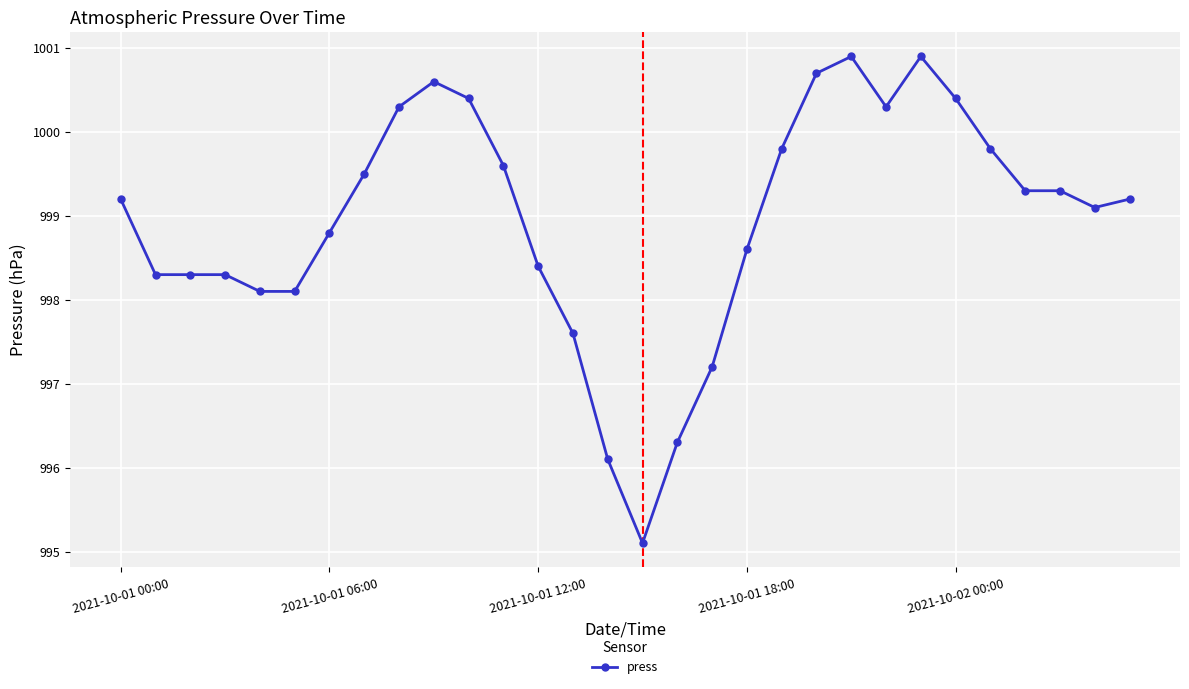

Count the number of categories in the chart.

30